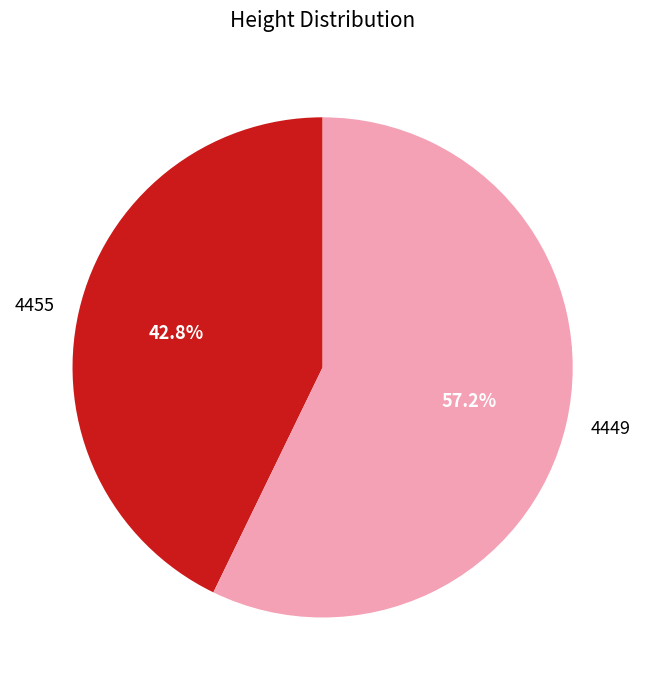

To the nearest percent, what percentage of the pie is 4455?

43%